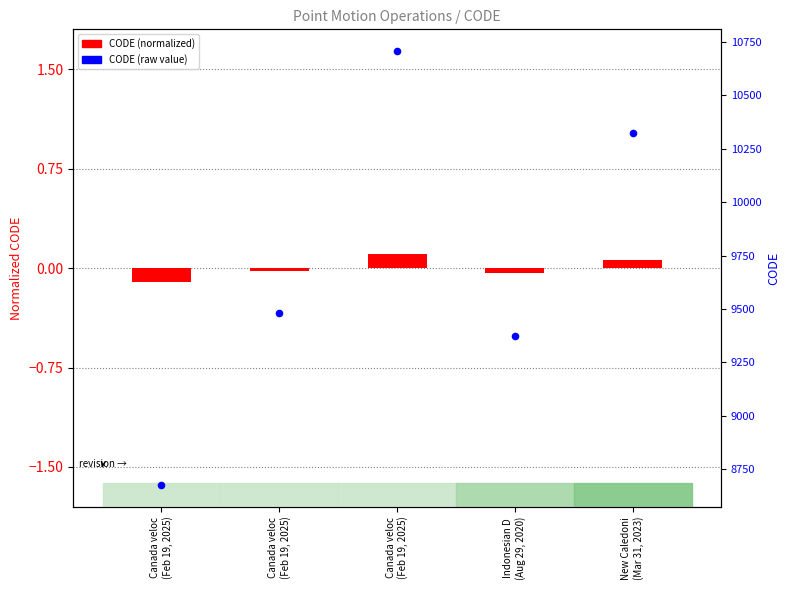

Which series reaches the minimum Y coordinate?

CODE (normalized)